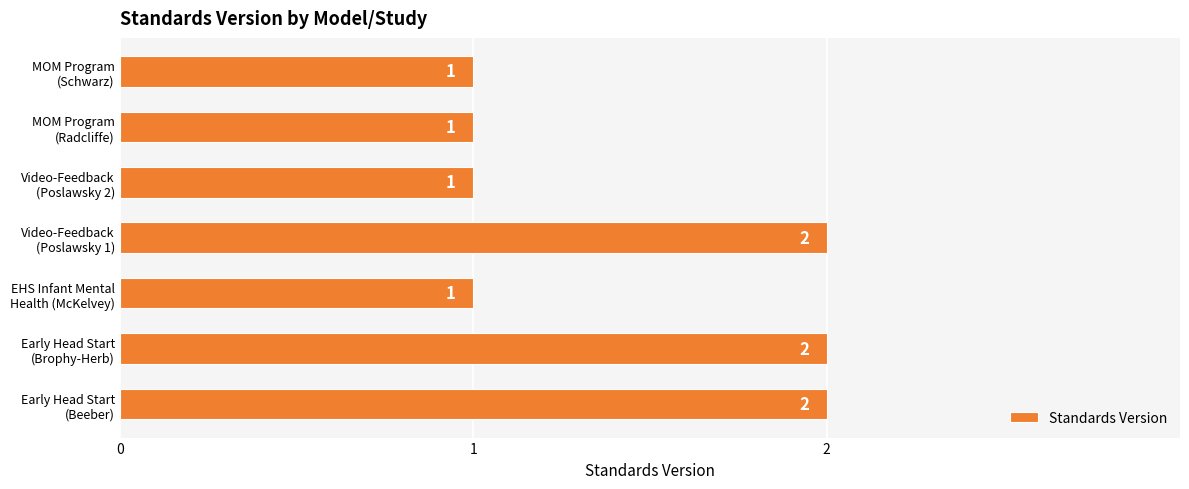

Count the values in the range 1 to 2.

7